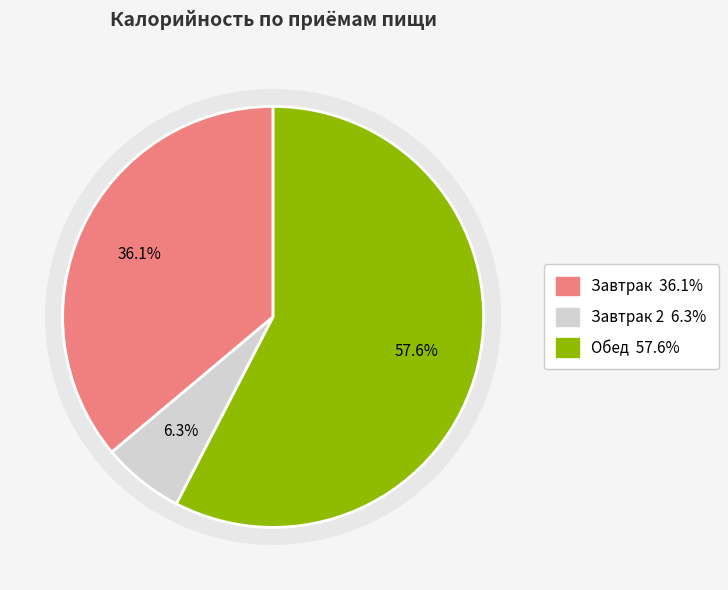

What is the smallest slice in the pie chart?

Завтрак 2